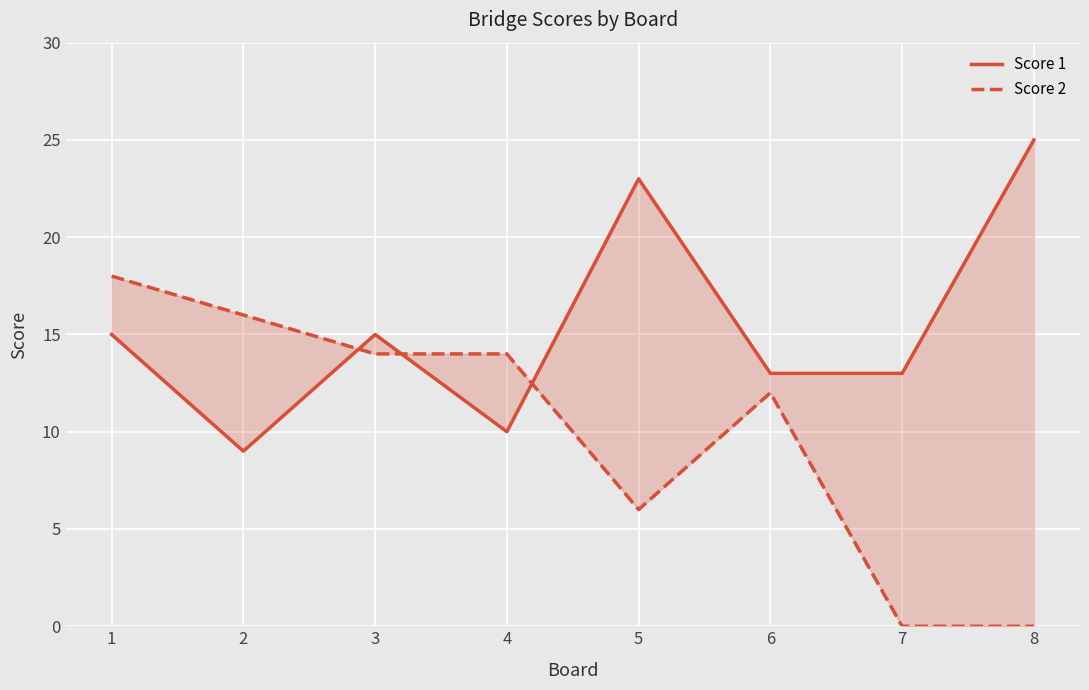

Which series changed the most between 3 and 6?

Score 1